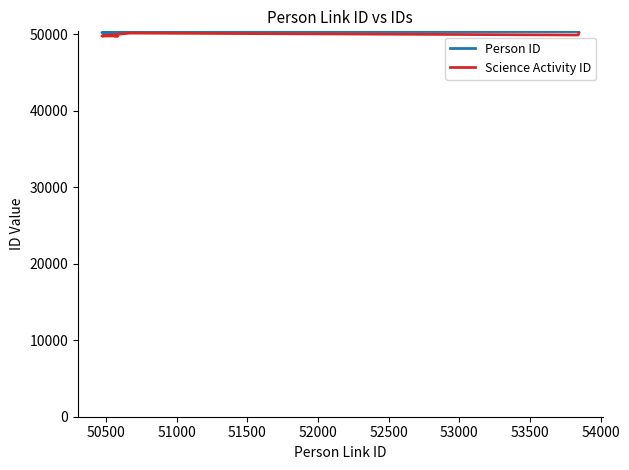

How many lines are shown in the chart?

2